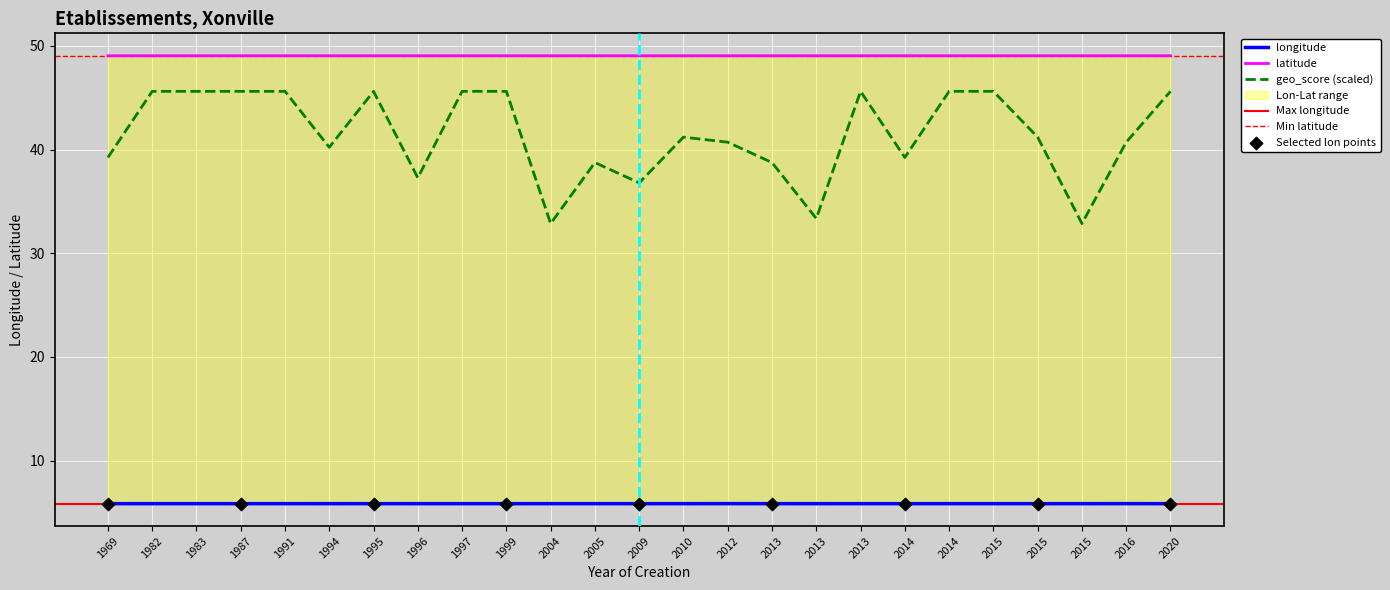

Is the value of longitude at 1991 greater than the value of geo_score at 1996?

No